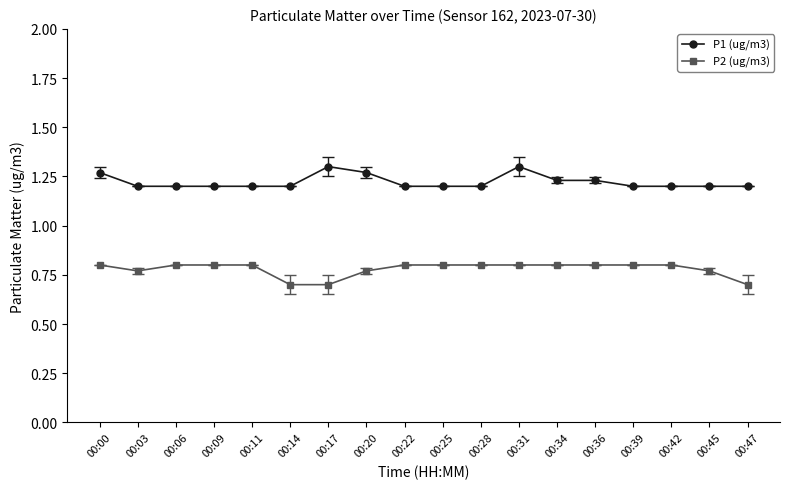

What is the sum of the P2 (ug/m3) values at 00:22 and 00:17?

1.5